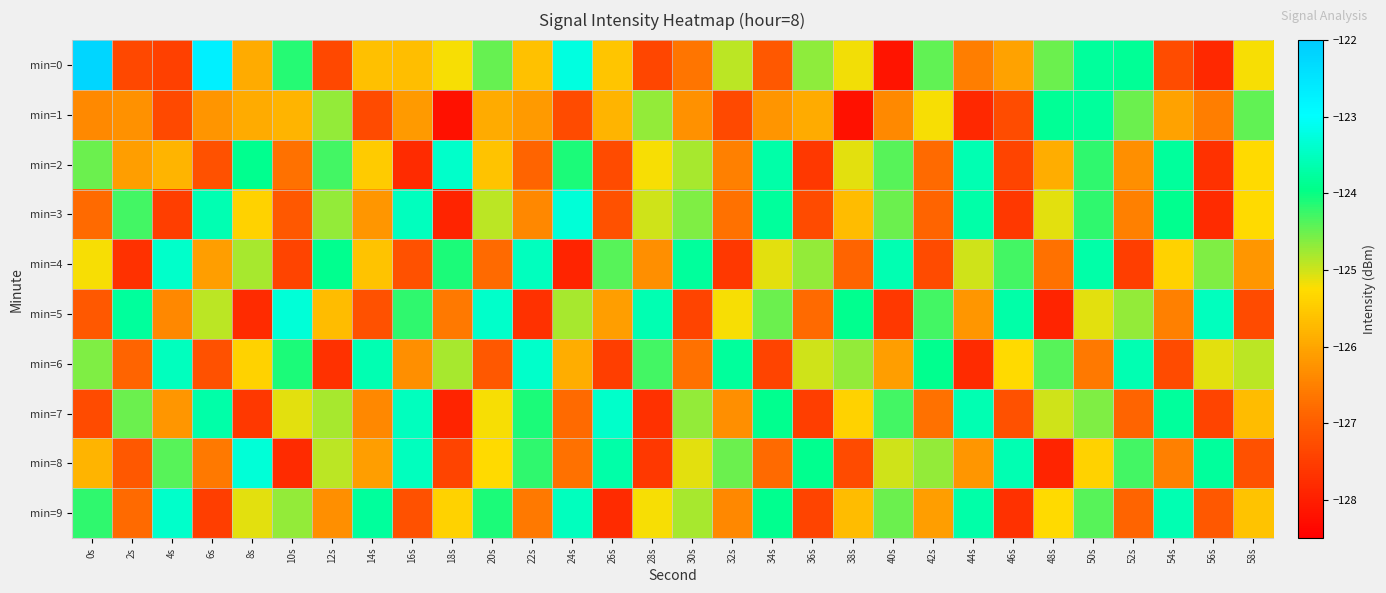

Which category has the highest value across all series?

0s